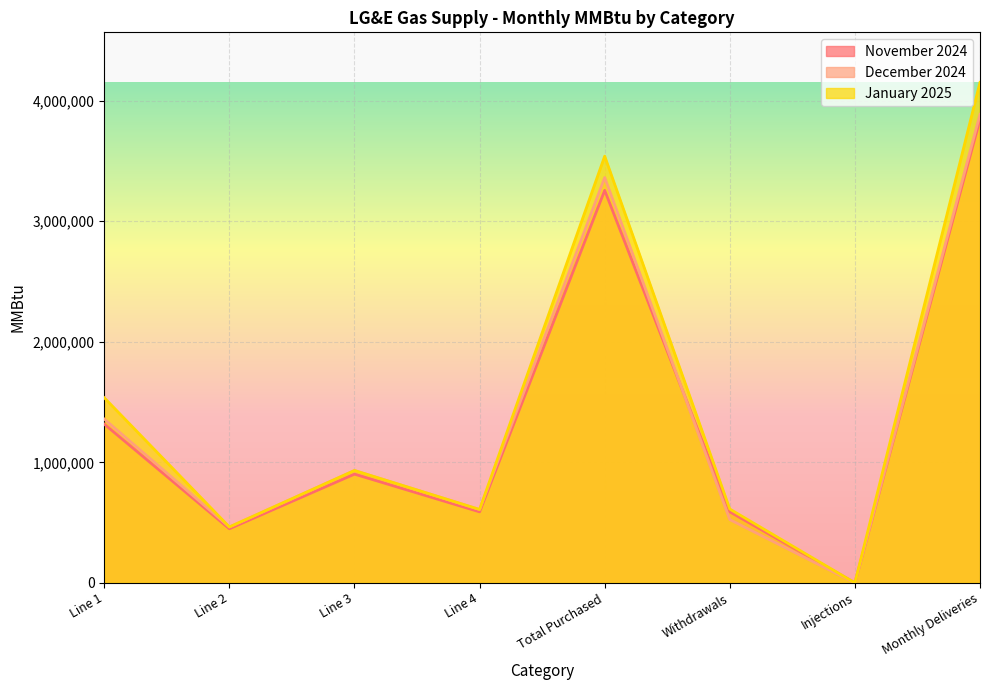

At which category is the sum across all series the highest?

Monthly Deliveries